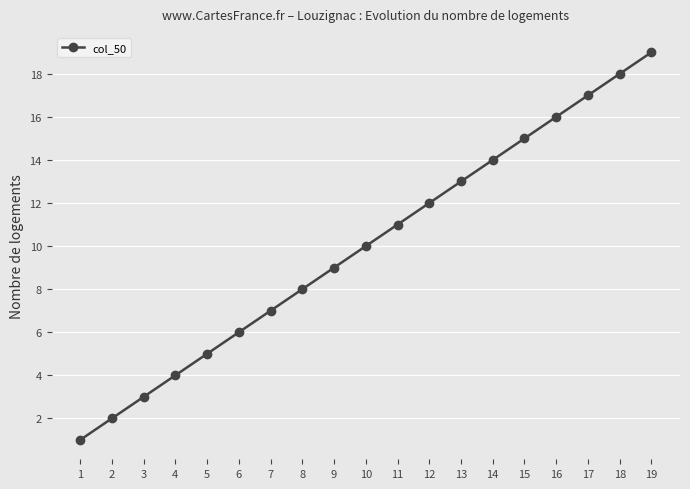

Is this an area chart (filled region under the line)?

No